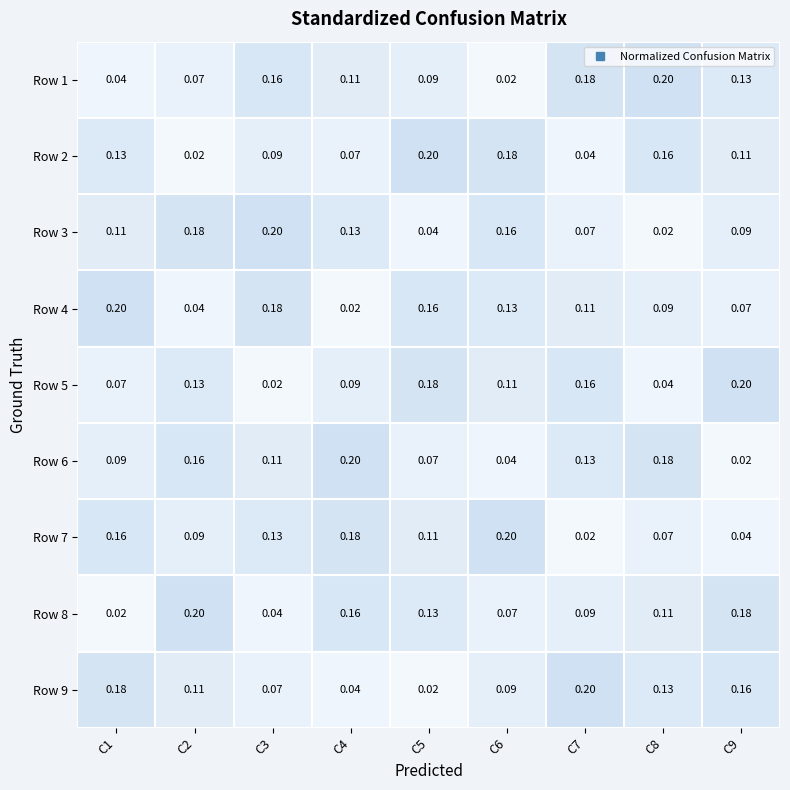

What is the difference between the highest and lowest values at C9?

0.2